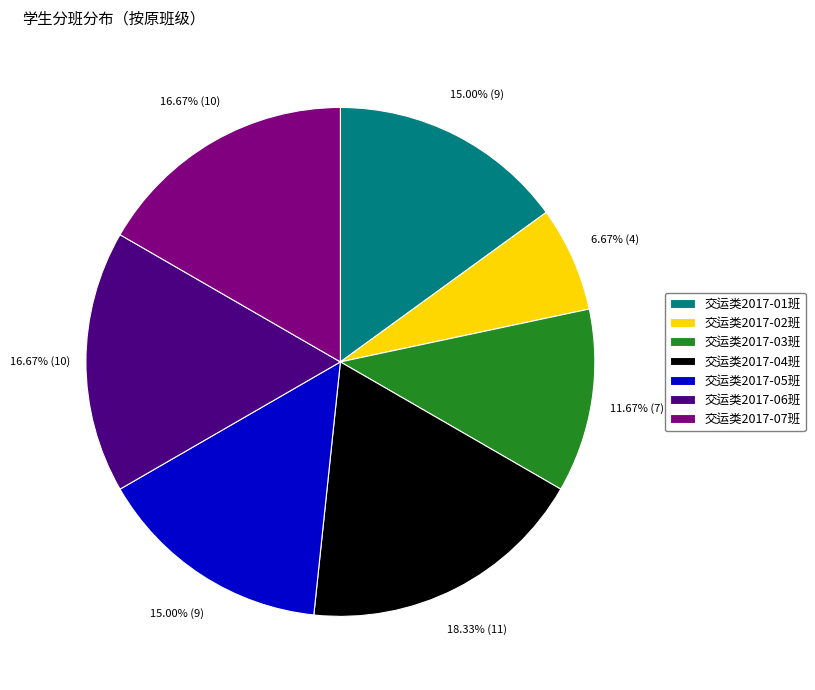

Between 交运类2017-02班 and 交运类2017-05班, which is larger?

交运类2017-05班